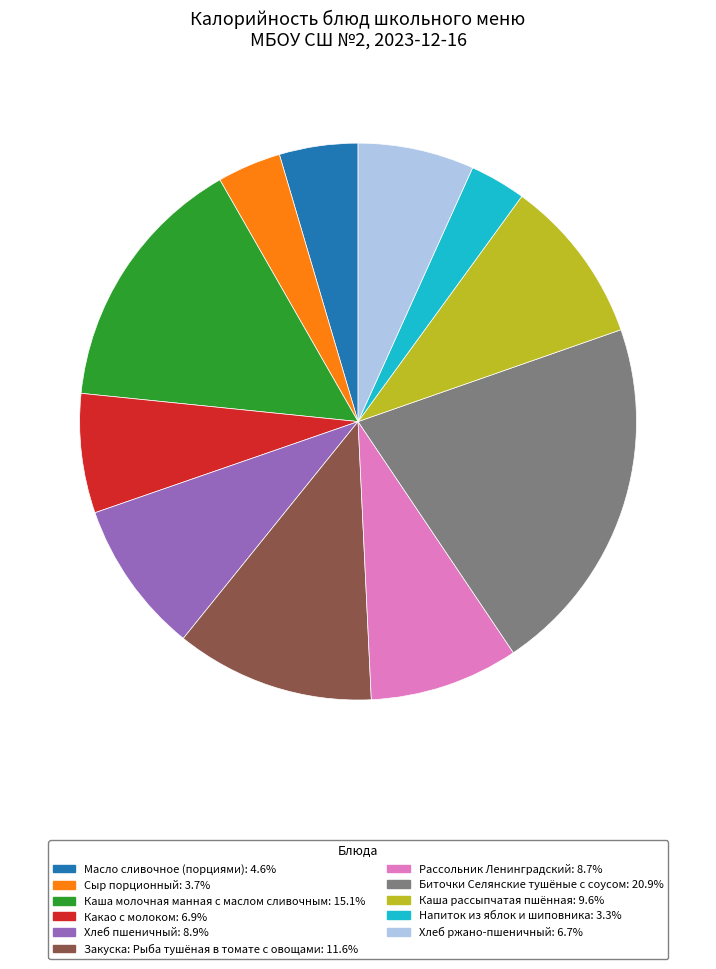

Combined, do Напиток из яблок и шиповника: 3.3% and Какао с молоком: 6.9% account for over 50%?

No